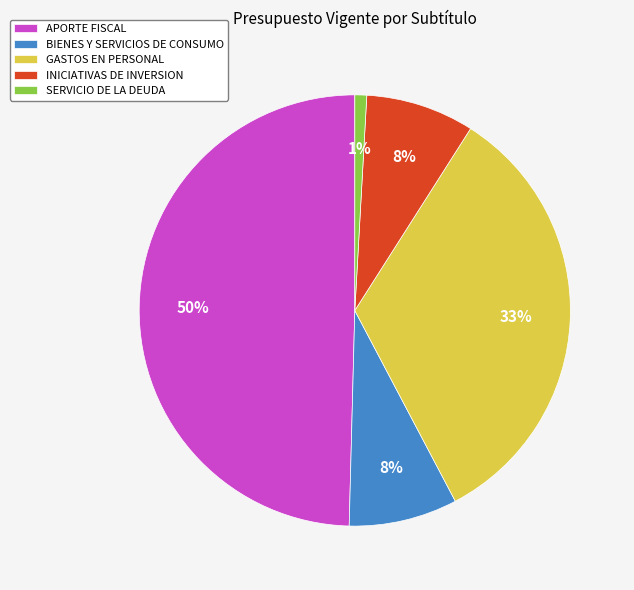

Do APORTE FISCAL and SERVICIO DE LA DEUDA together represent more than half of the pie?

Yes